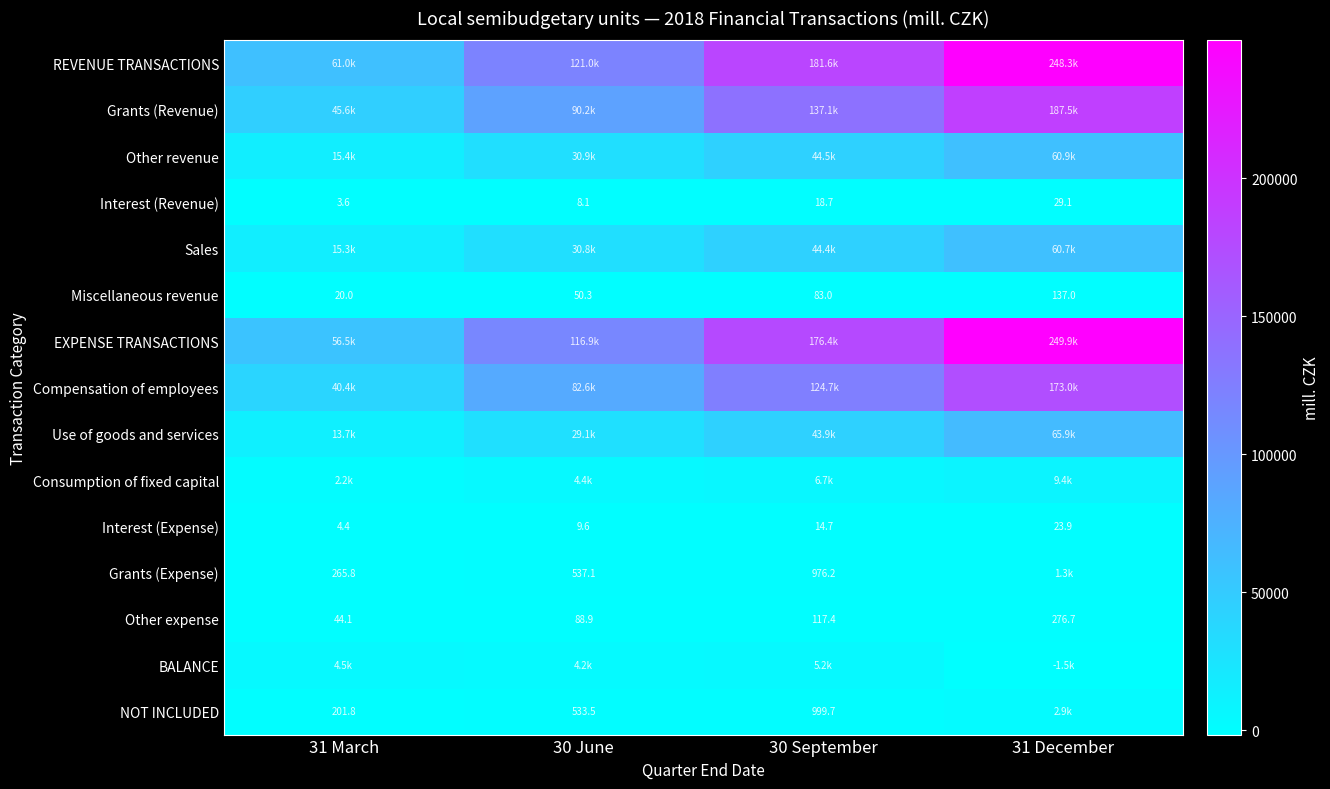

Between 30 June and 31 December, which is larger?

31 December